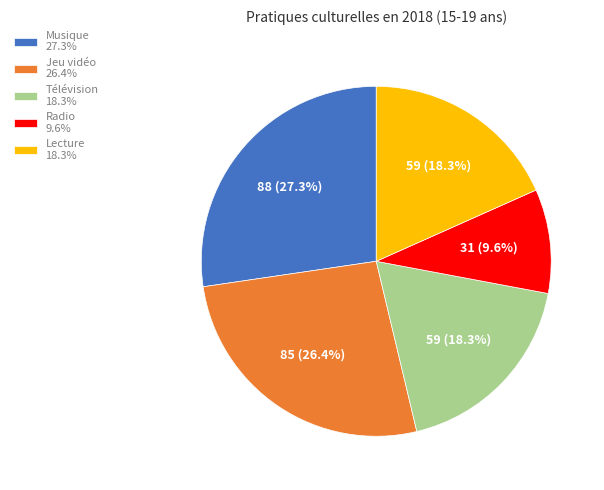

Is there any slice that represents more than half of the pie?

No